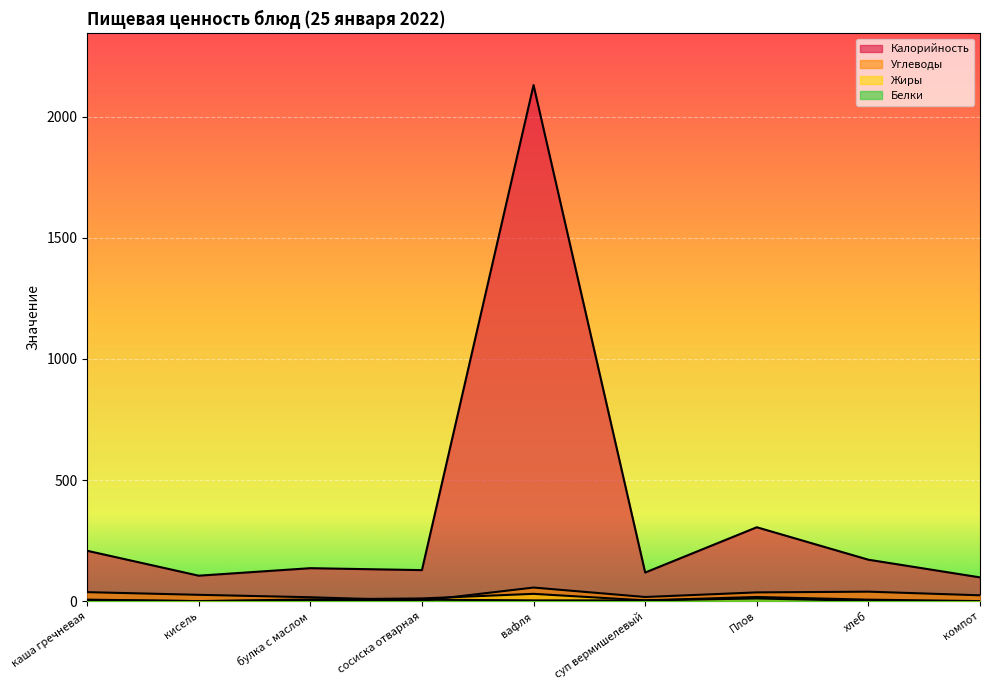

What is the sum of the Жиры values at булка с маслом and кисель?

7